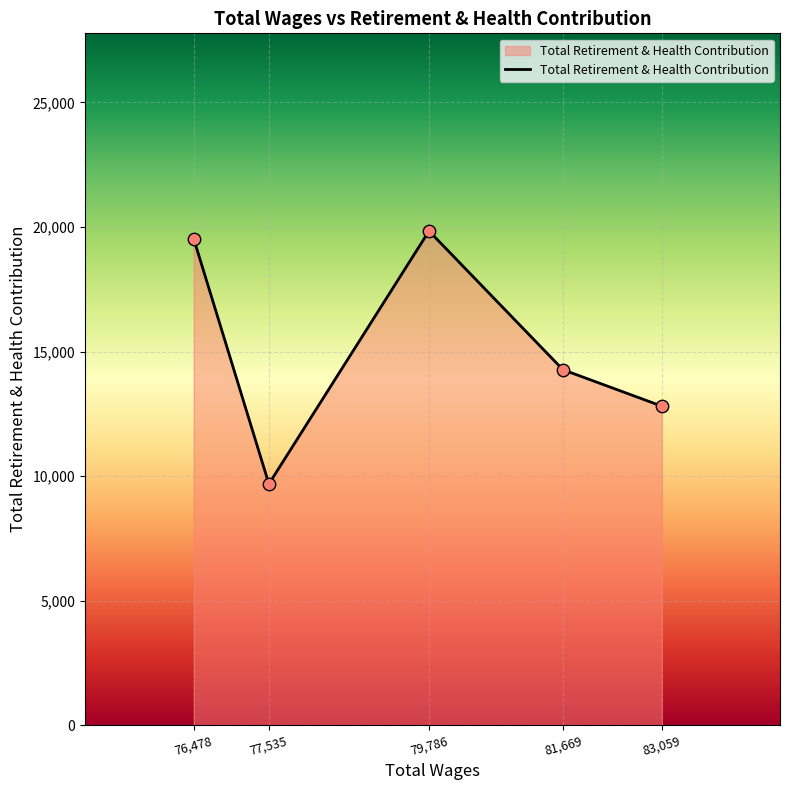

Which has a higher value, 81,669 or 77,535?

81,669